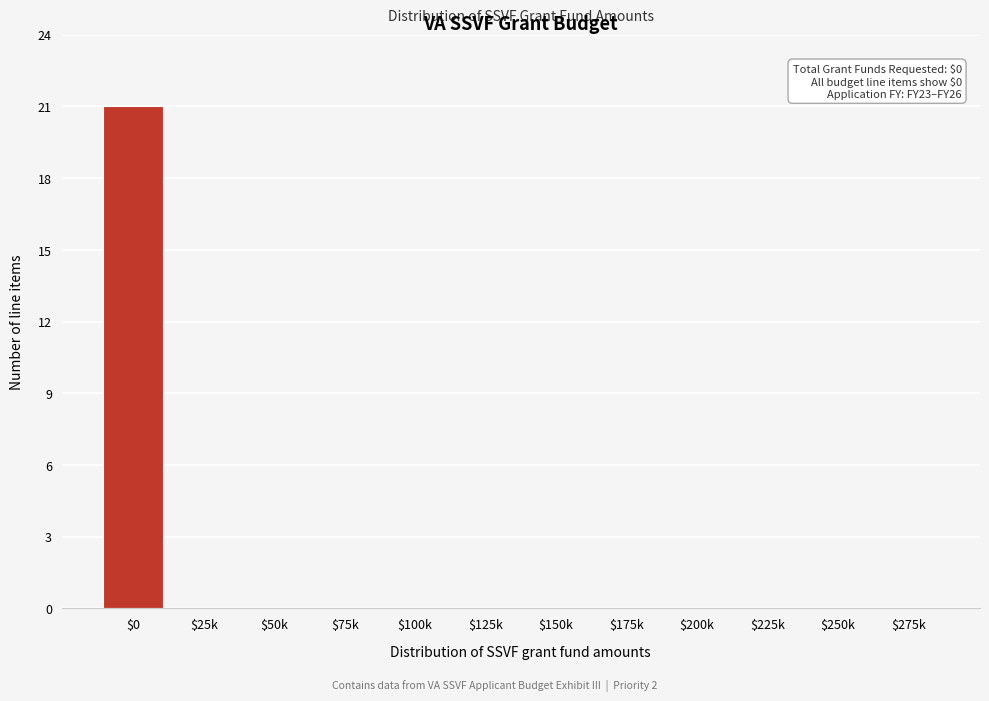

What is the maximum value shown in the chart?

21